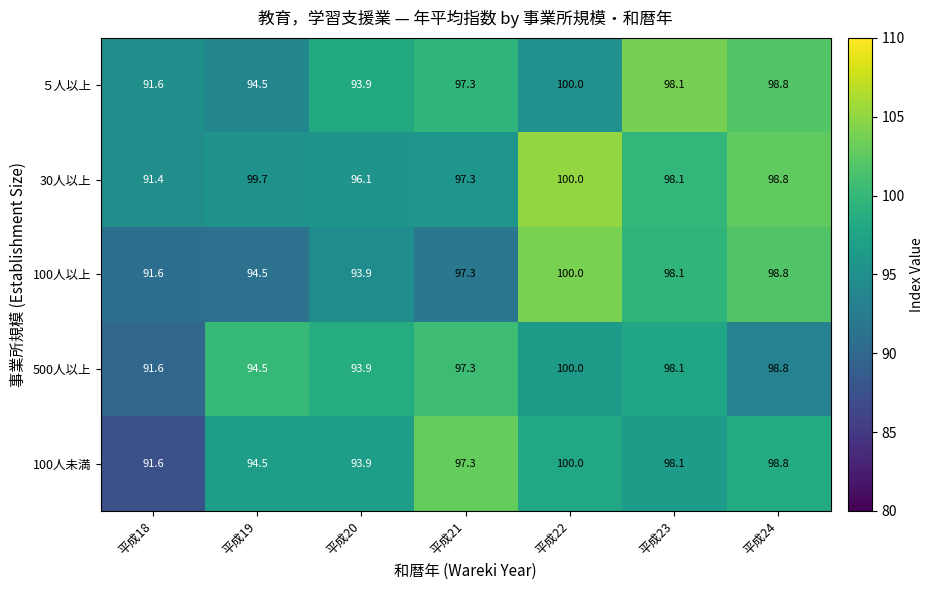

Is it true that 500人以上 equals 98.1 at 平成23?

True